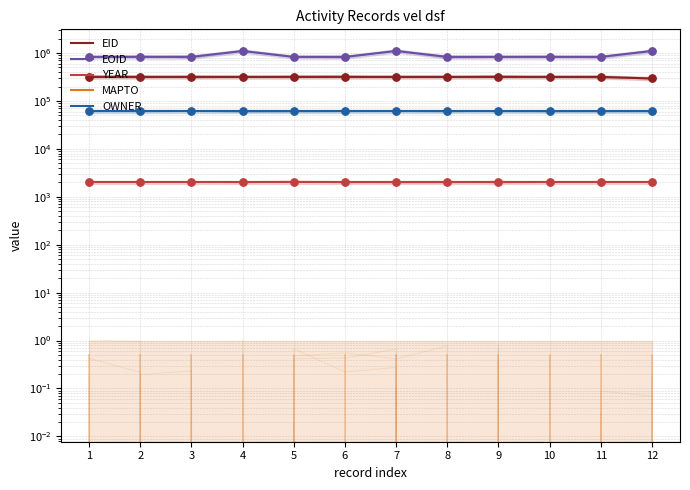

At how many categories does at least one series exceed 208474?

12